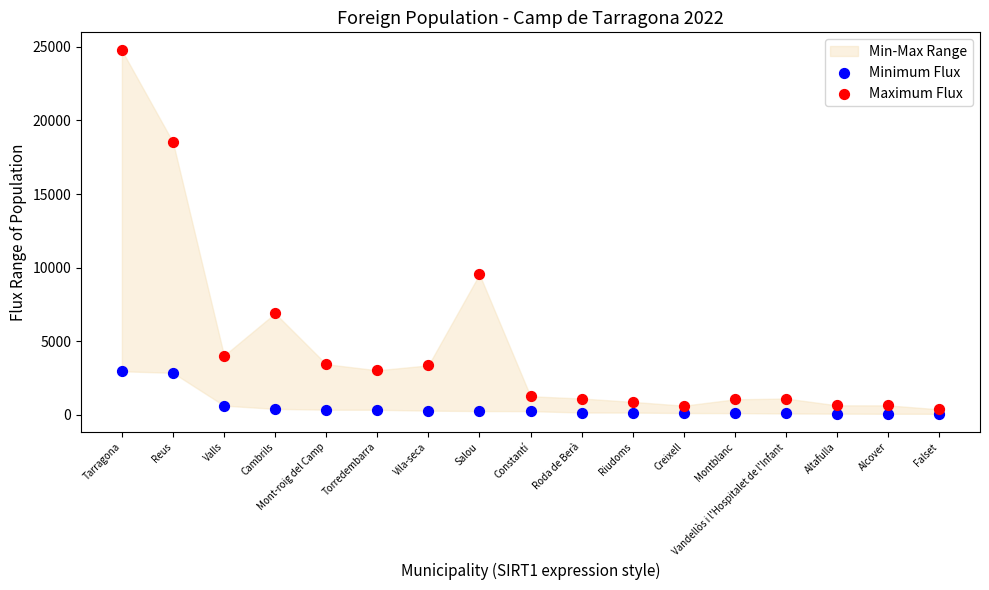

In the Maximum Flux series, what Y value is closest to 12559?

9537